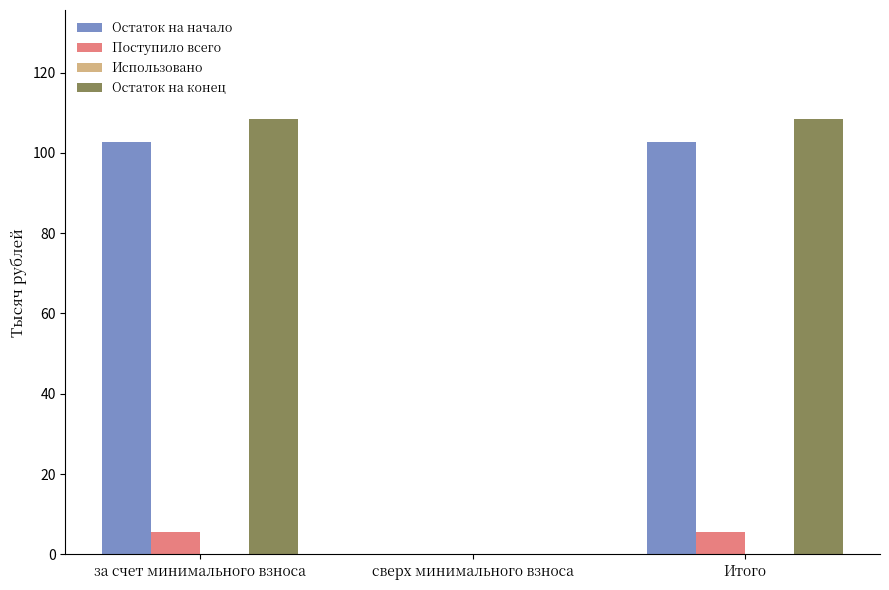

What is the maximum value for Остаток на начало?

102.8